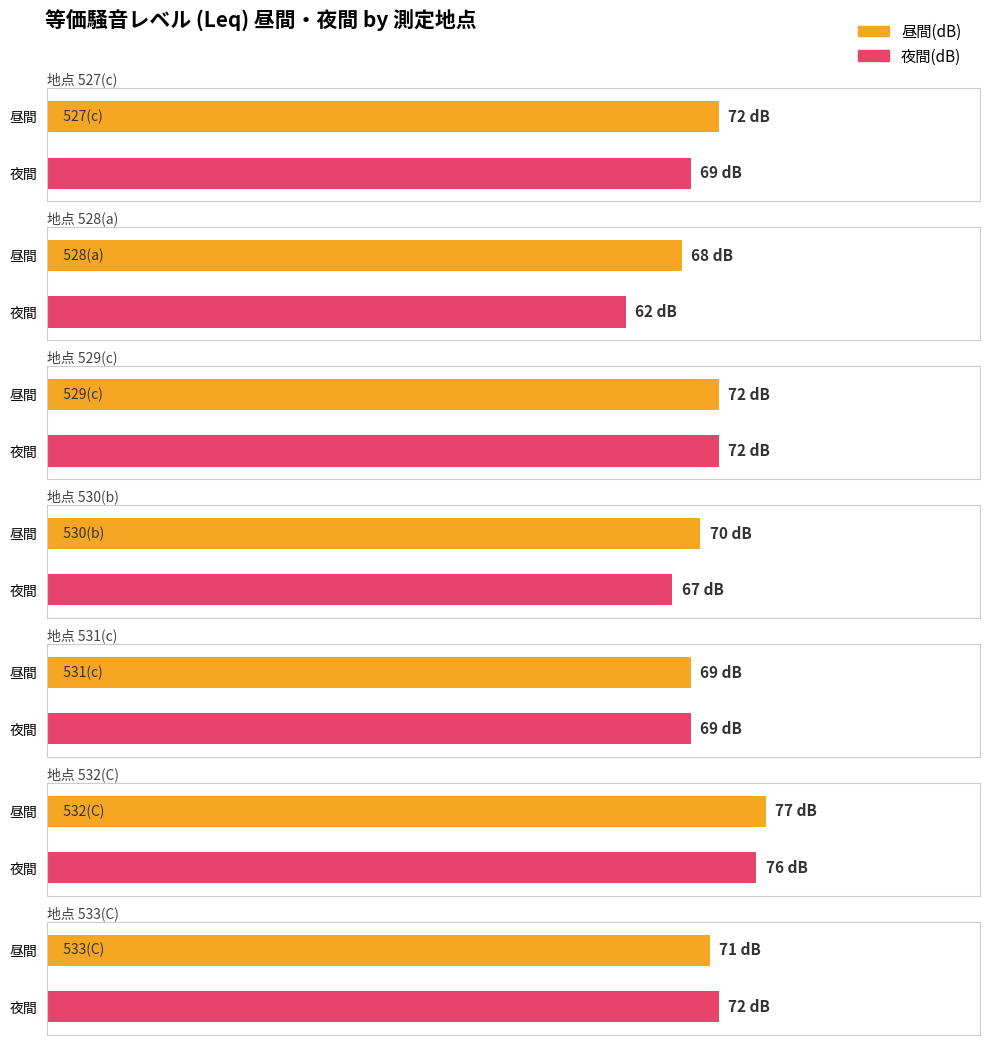

What is the difference between the highest and lowest values at C
福生市福生2215?

1